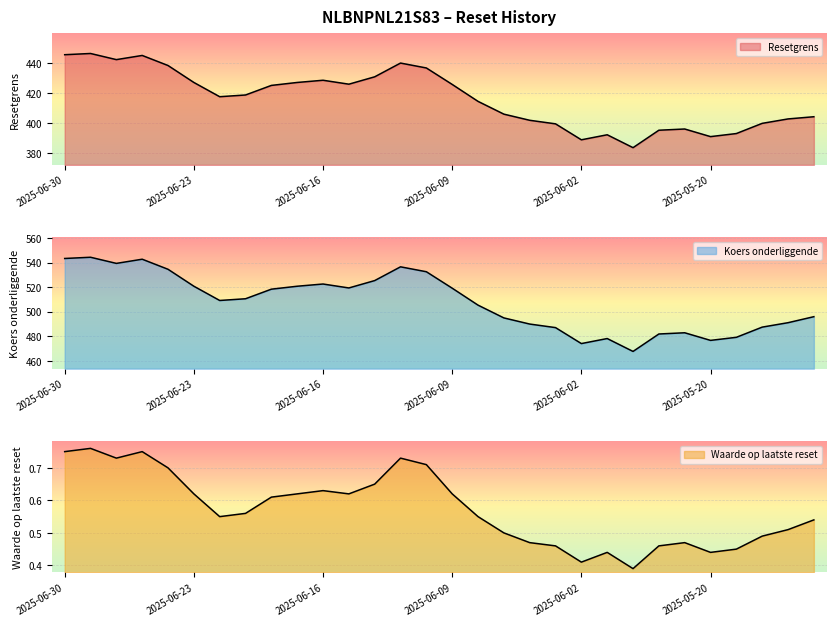

Reading left to right, extract all data points from this chart.

Resetgrens: 2025-06-30=445.6	2025-06-27=446.4	2025-06-26=442.3	2025-06-25=445.1	2025-06-24=438.4	2025-06-23=427.1	2025-06-20=417.5	2025-06-19=418.7	2025-06-18=425.1	2025-06-17=427.1	2025-06-16=428.5	2025-06-13=425.9	2025-06-12=430.8	2025-06-11=440.0	2025-06-10=436.7	2025-06-09=425.7	2025-06-06=414.4	2025-06-05=405.9	2025-06-04=401.8	2025-06-03=399.4	2025-06-02=388.8	2025-05-26=392.1	2025-05-23=383.5	2025-05-22=395.2	2025-05-21=396.0	2025-05-20=390.9	2025-05-19=392.9	2025-05-16=399.8	2025-05-15=402.7	2025-05-14=404.2
Koers onderliggende: 2025-06-30=543.4	2025-06-27=544.4	2025-06-26=539.4	2025-06-25=542.8	2025-06-24=534.6	2025-06-23=520.8	2025-06-20=509.2	2025-06-19=510.6	2025-06-18=518.4	2025-06-17=520.8	2025-06-16=522.6	2025-06-13=519.4	2025-06-12=525.4	2025-06-11=536.6	2025-06-10=532.6	2025-06-09=519.2	2025-06-06=505.4	2025-06-05=495.0	2025-06-04=490.0	2025-06-03=487.1	2025-06-02=474.1	2025-05-26=478.2	2025-05-23=467.7	2025-05-22=481.9	2025-05-21=482.9	2025-05-20=476.7	2025-05-19=479.2	2025-05-16=487.5	2025-05-15=491.1	2025-05-14=496.0
Waarde op laatste reset: 2025-06-30=0.8	2025-06-27=0.8	2025-06-26=0.7	2025-06-25=0.8	2025-06-24=0.7	2025-06-23=0.6	2025-06-20=0.6	2025-06-19=0.6	2025-06-18=0.6	2025-06-17=0.6	2025-06-16=0.6	2025-06-13=0.6	2025-06-12=0.7	2025-06-11=0.7	2025-06-10=0.7	2025-06-09=0.6	2025-06-06=0.6	2025-06-05=0.5	2025-06-04=0.5	2025-06-03=0.5	2025-06-02=0.4	2025-05-26=0.4	2025-05-23=0.4	2025-05-22=0.5	2025-05-21=0.5	2025-05-20=0.4	2025-05-19=0.5	2025-05-16=0.5	2025-05-15=0.5	2025-05-14=0.5